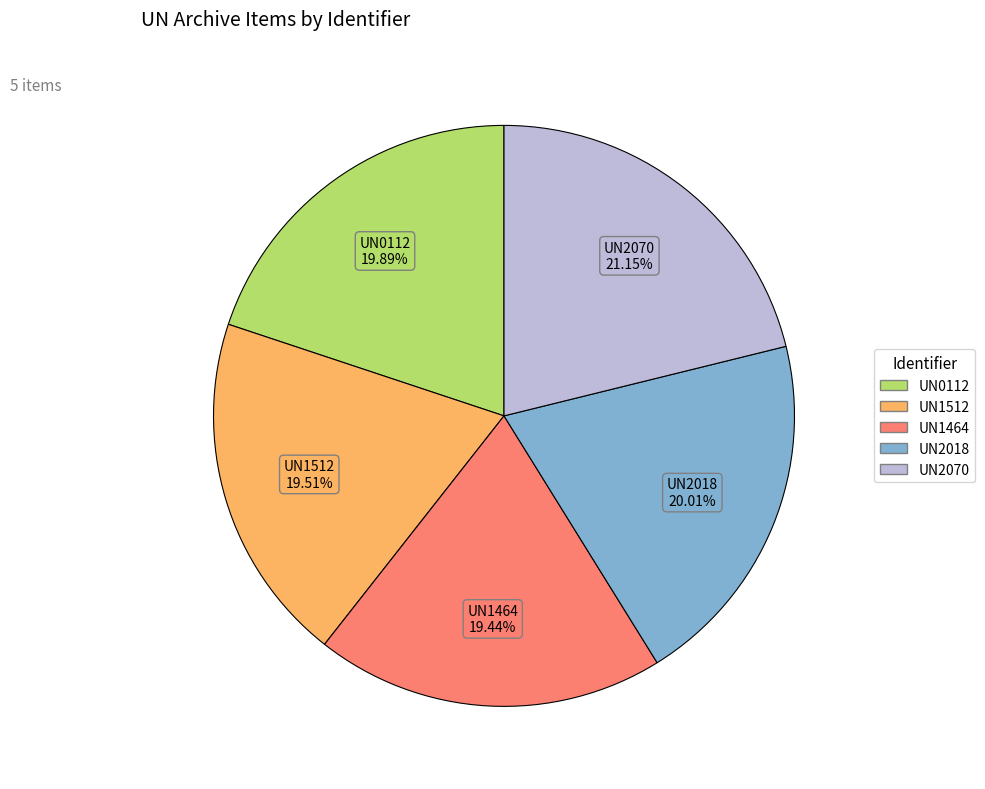

To the nearest percent, what portion does UN1464 represent?

19%